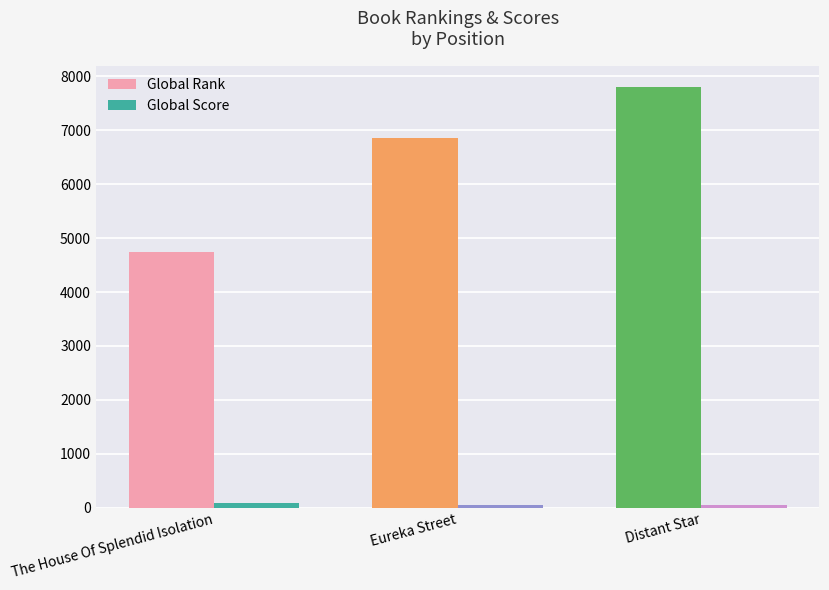

Which series changed the most between Eureka Street and Distant Star?

Global Rank